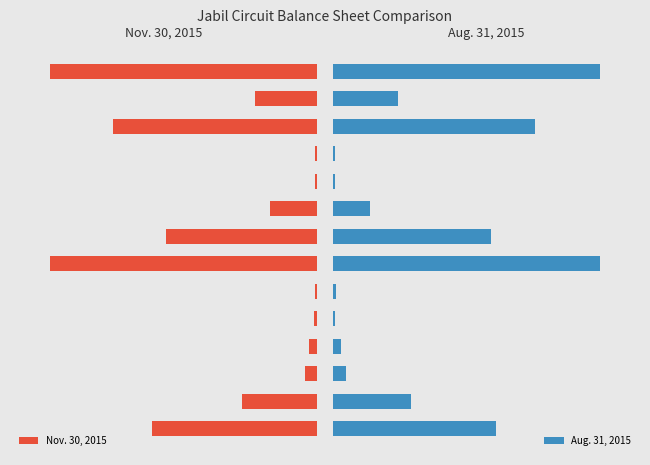

What is the value of the Nov. 30, 2015 bar at the 12th from the left?

7819855